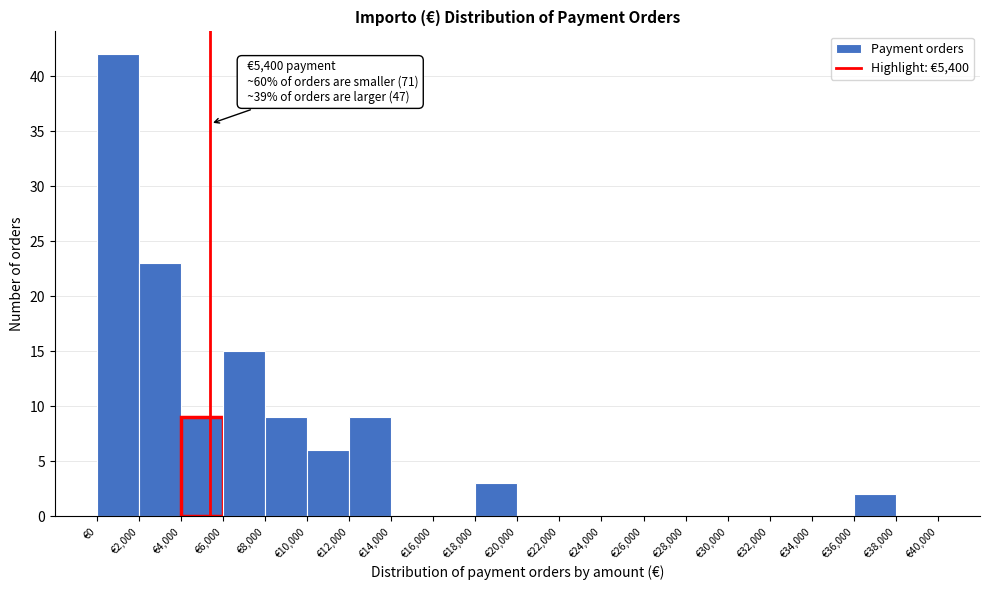

Over which range of the x-axis is the bar tallest?

0 to 2000